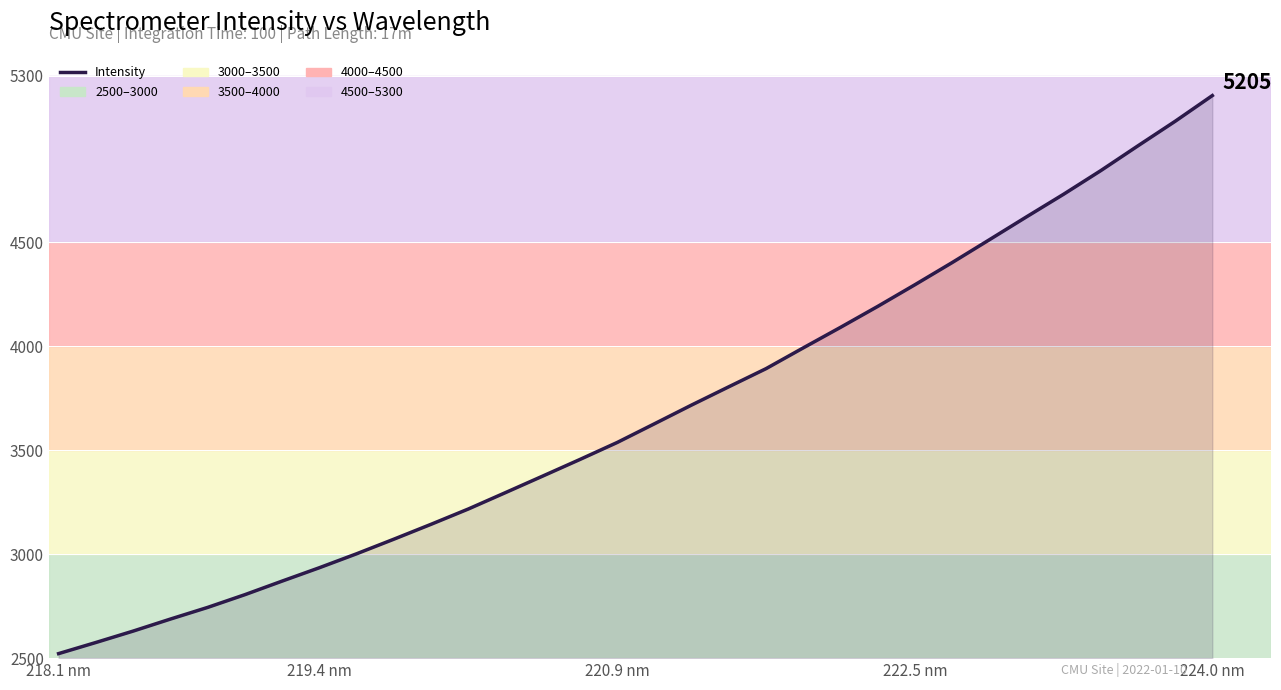

What is the difference between the maximum and minimum values?

2683.1